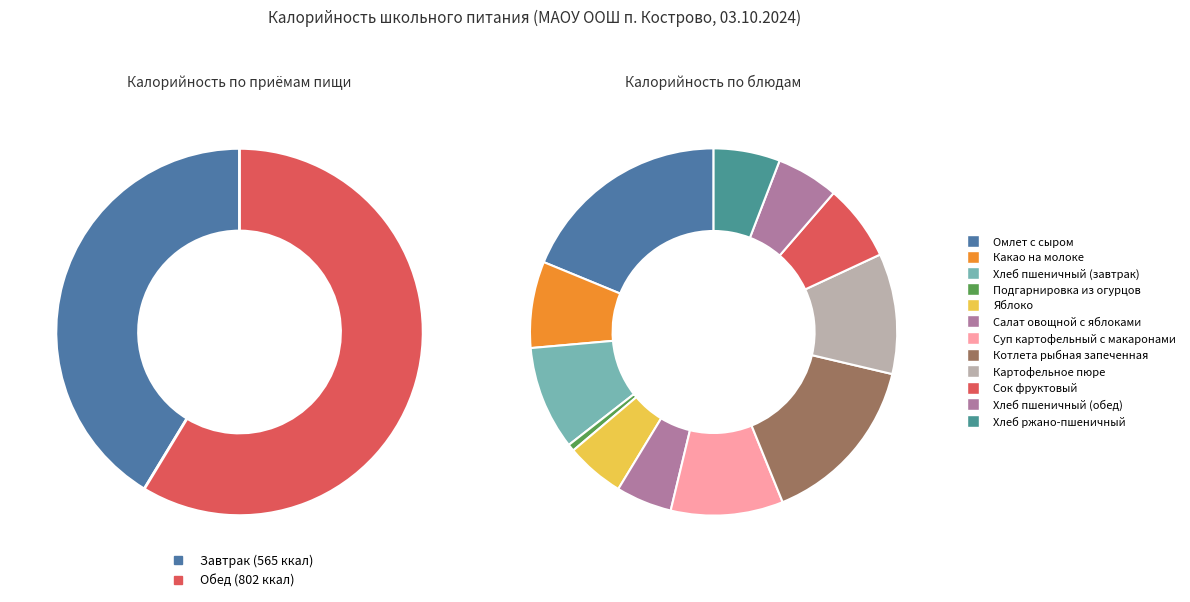

What is the change in value from Суп картофельный с макаронами to Хлеб пшеничный (обед)?

-60.2